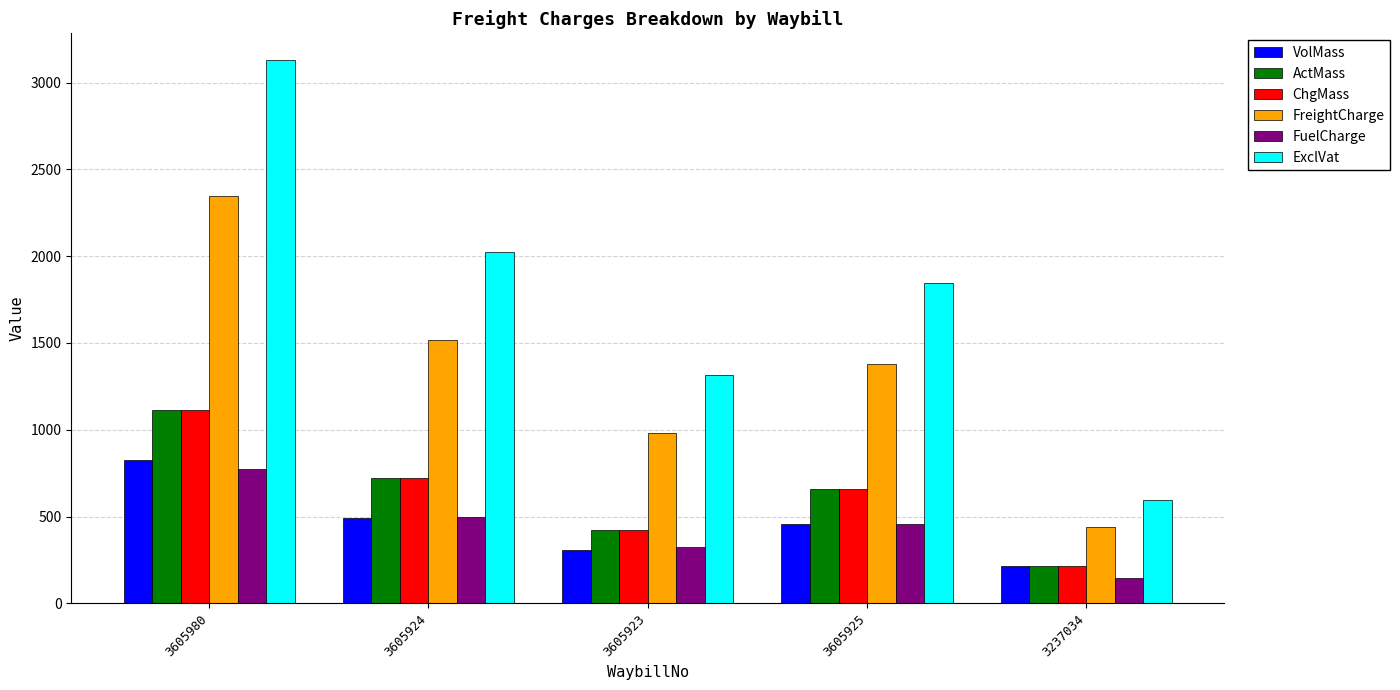

How many data points does each series have?

5